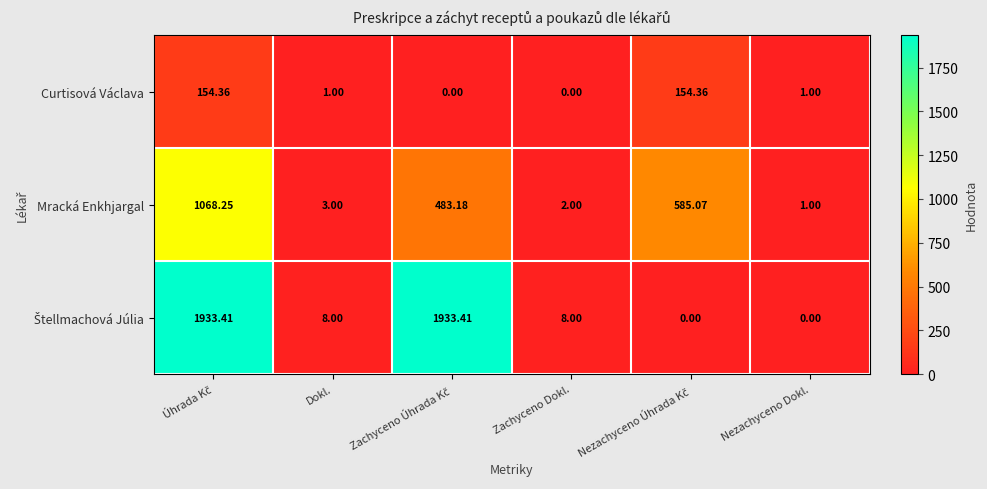

Which category has the lowest value in the Mracká Enkhjargal series?

Nezachyceno Dokl.